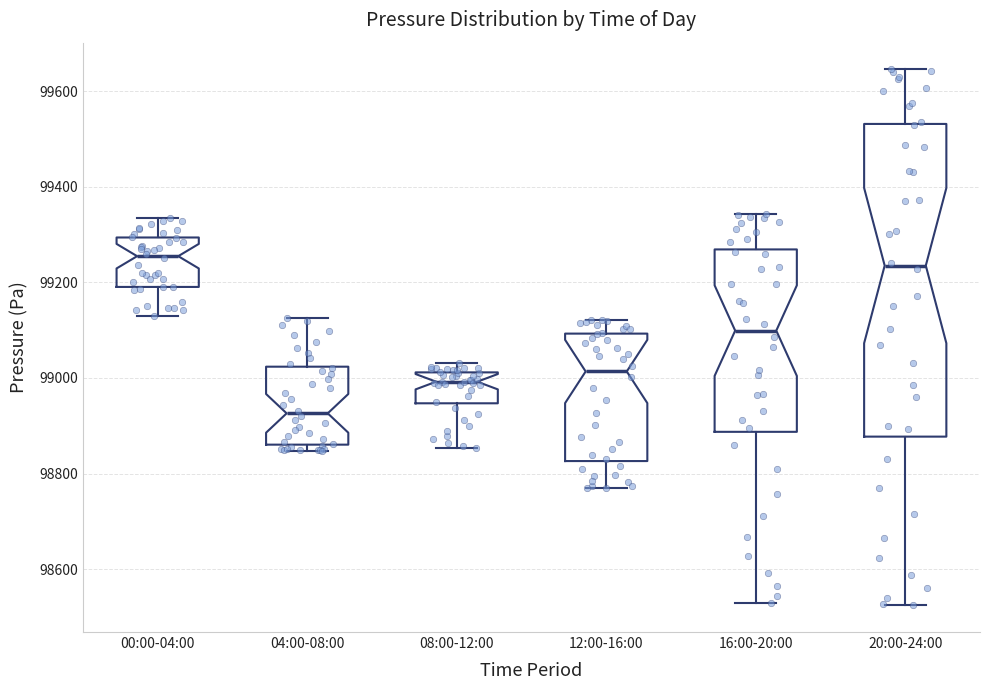

Where is the lower edge of the box for 08:00-12:00 on the y-axis? The values are not printed on the chart, so give them approximately, as read against the axis.

98940